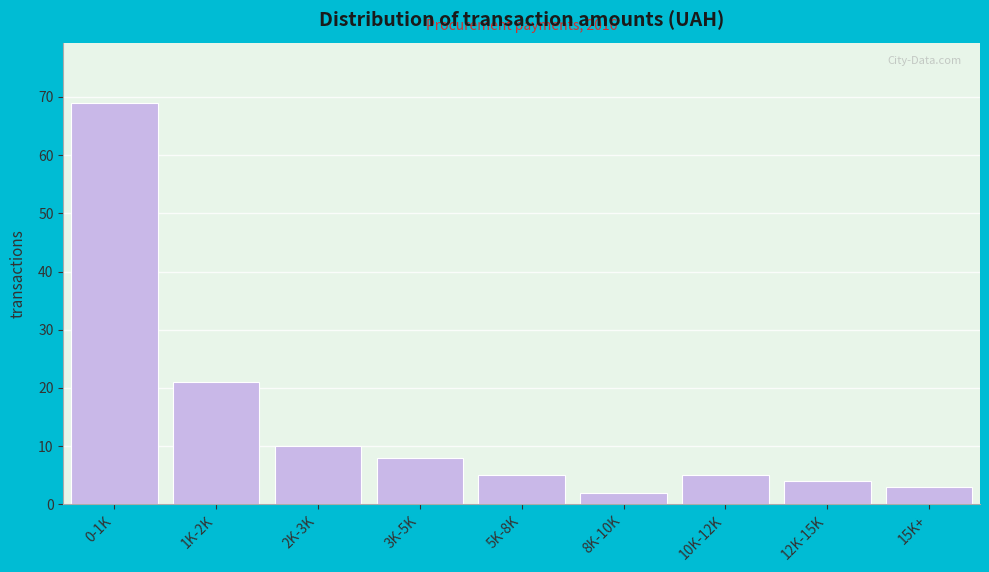

Reading left to right, extract all data points from this chart.

0-1K=69	1K-2K=21	2K-3K=10	3K-5K=8	5K-8K=5	8K-10K=2	10K-12K=5	12K-15K=4	15K+=3